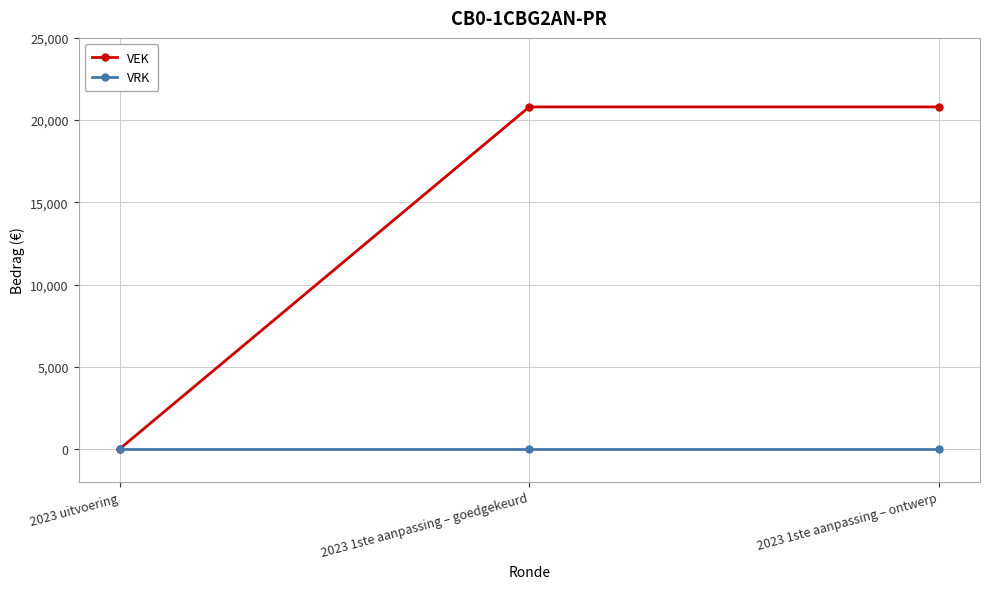

Is it true that VEK equals 20803 at 2023 1ste aanpassing – ontwerp?

True